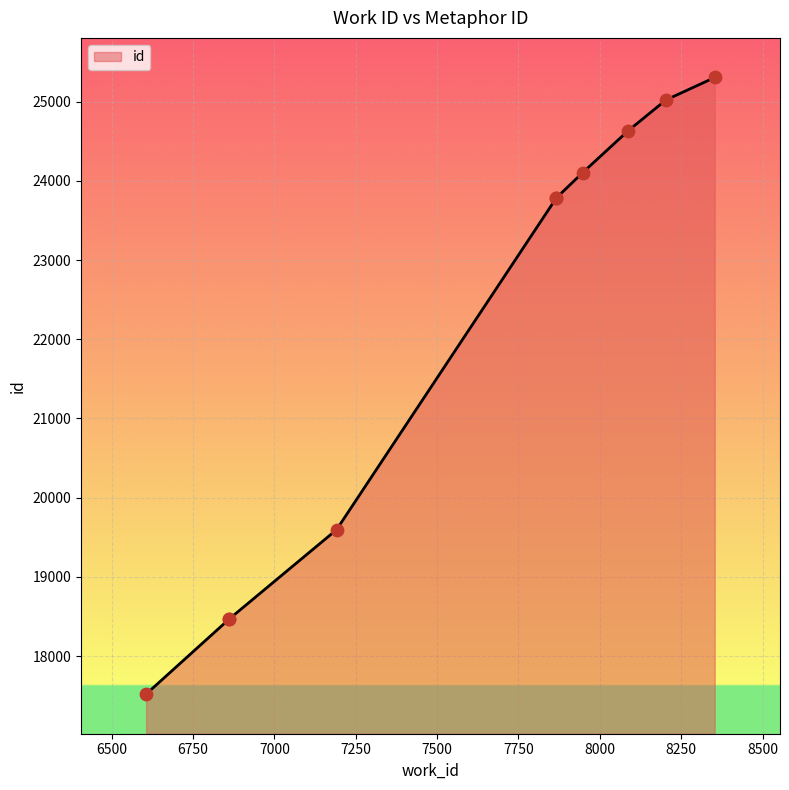

Between 8086 and 8203, which is larger?

8203